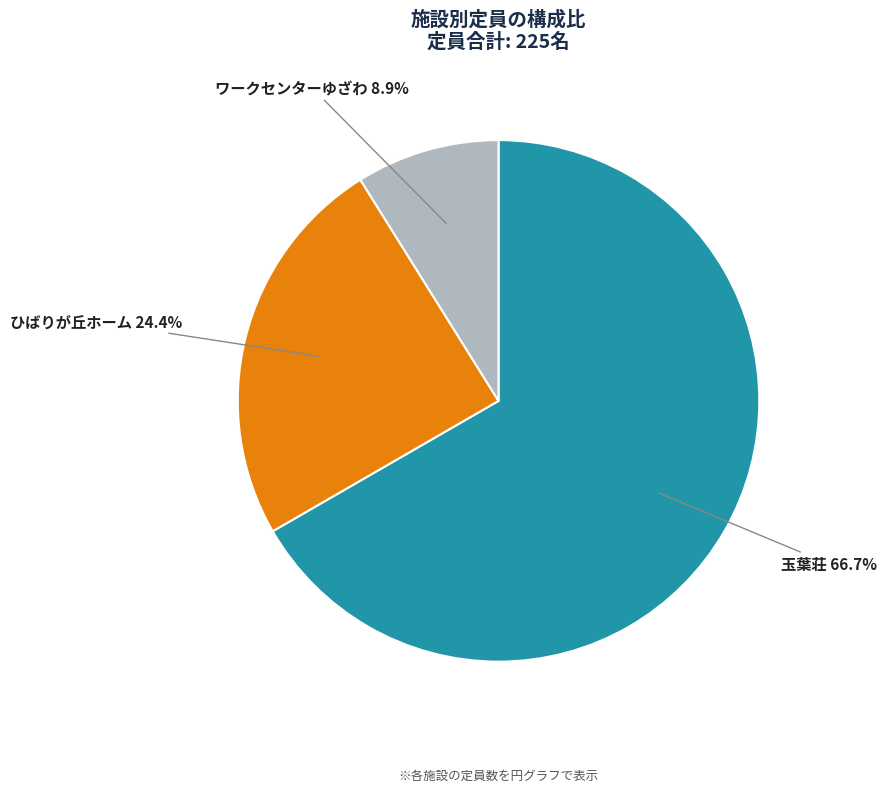

What is the majority slice?

玉葉荘